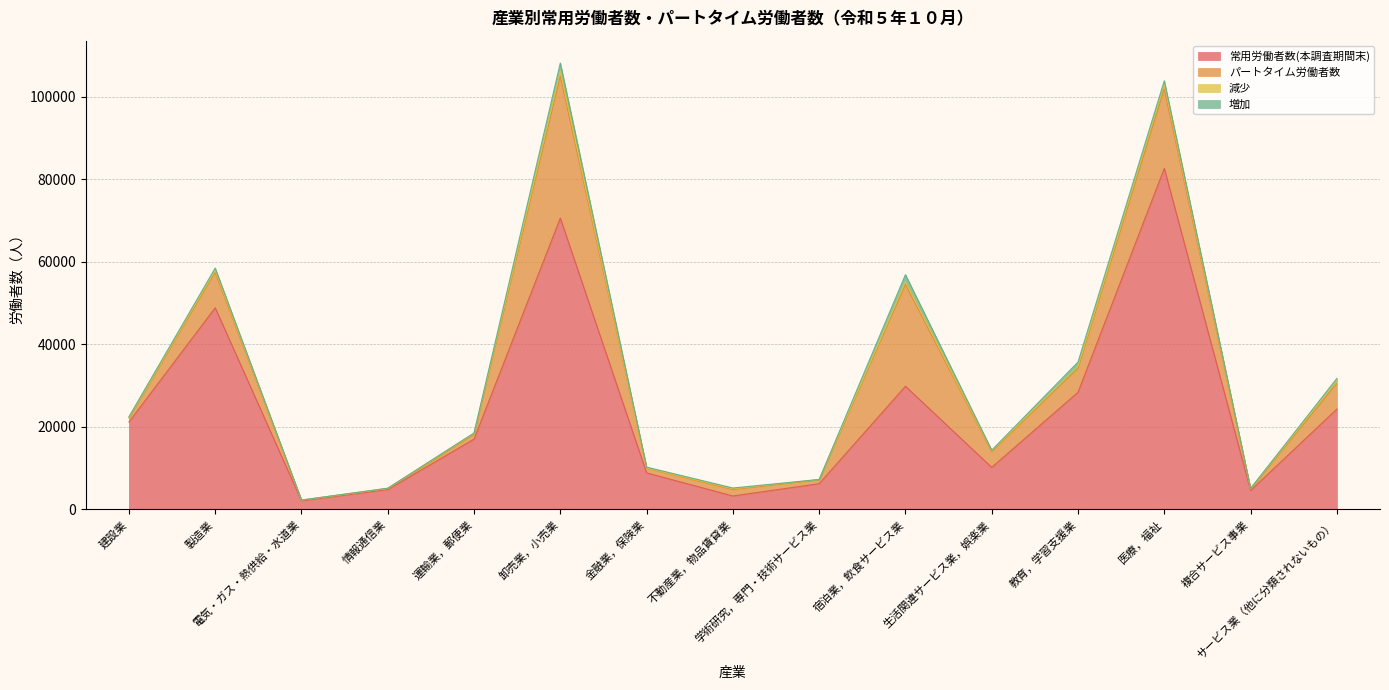

Is the value of 増加 at 医療，福祉 greater than the value of パートタイム労働者数 at 製造業?

No